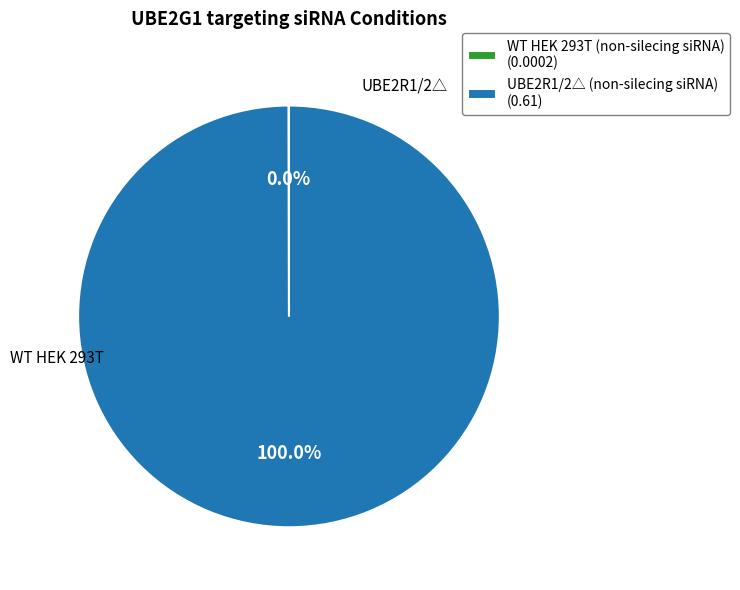

Does any single category account for the majority?

Yes